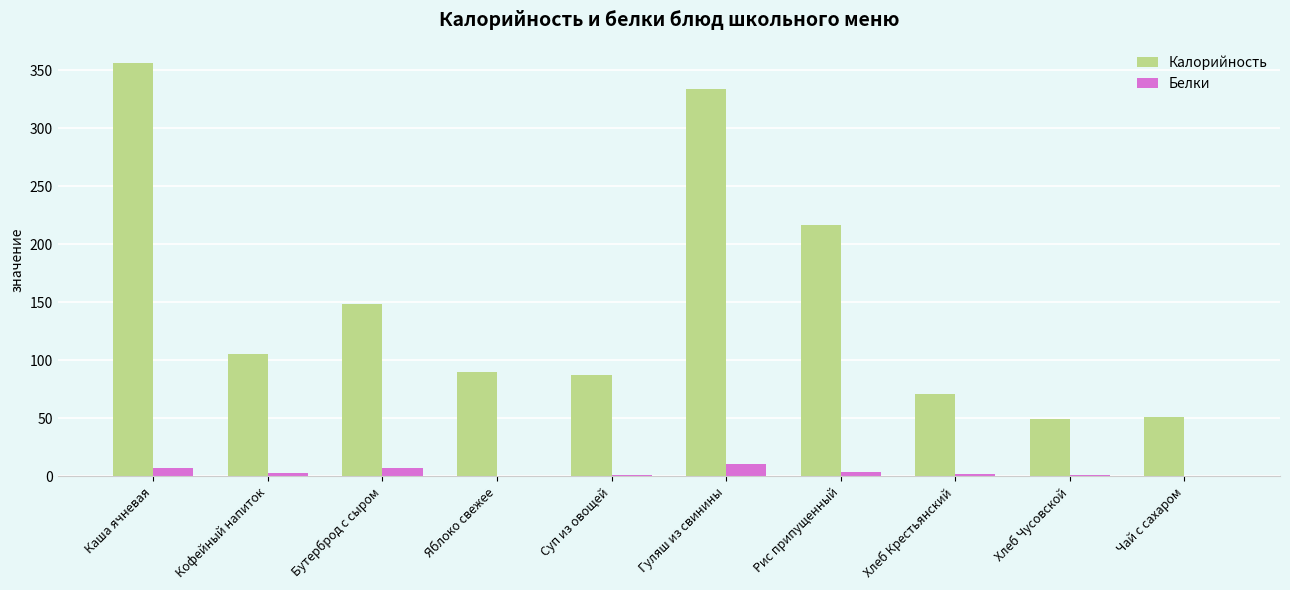

Which series changed the most between Бутерброд с сыром and Хлеб Крестьянский?

Калорийность